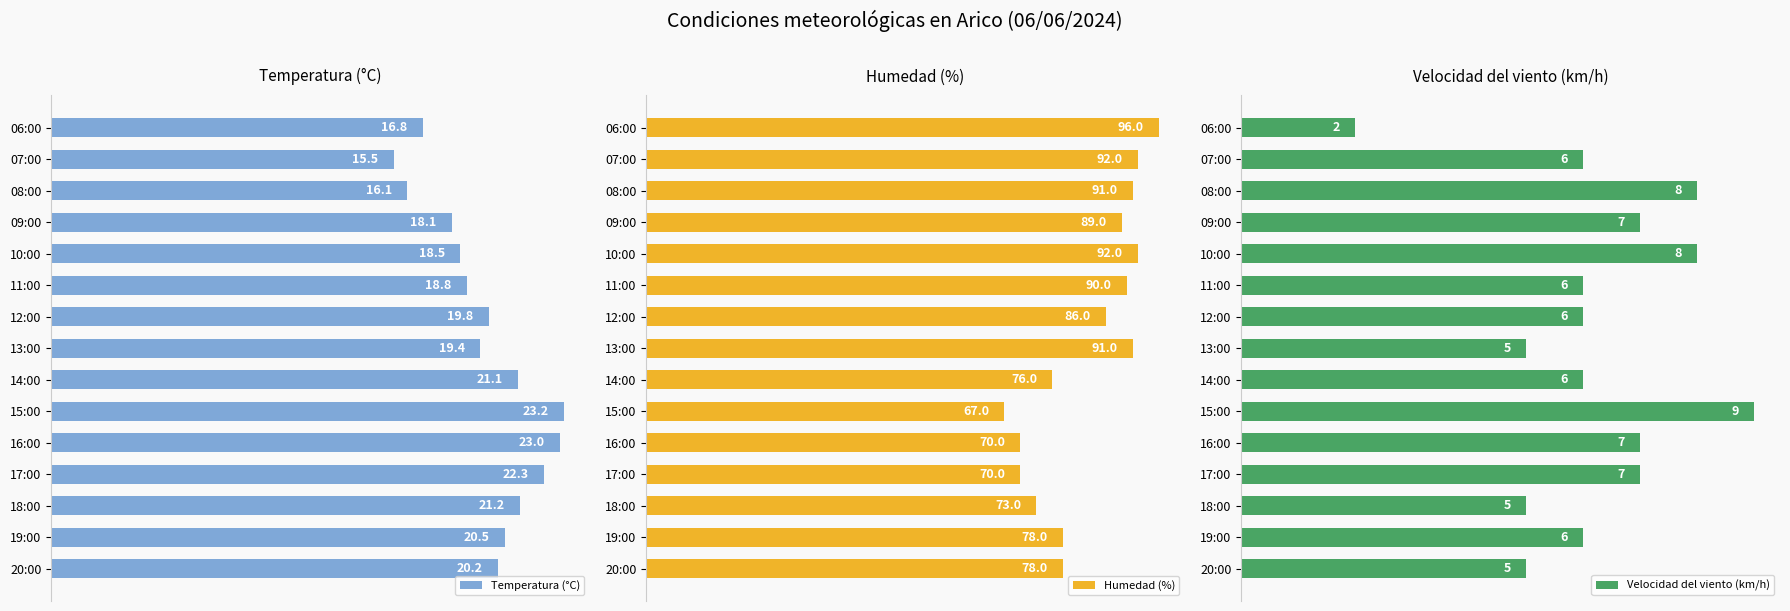

Which series has the widest spread of values?

Humedad (%)